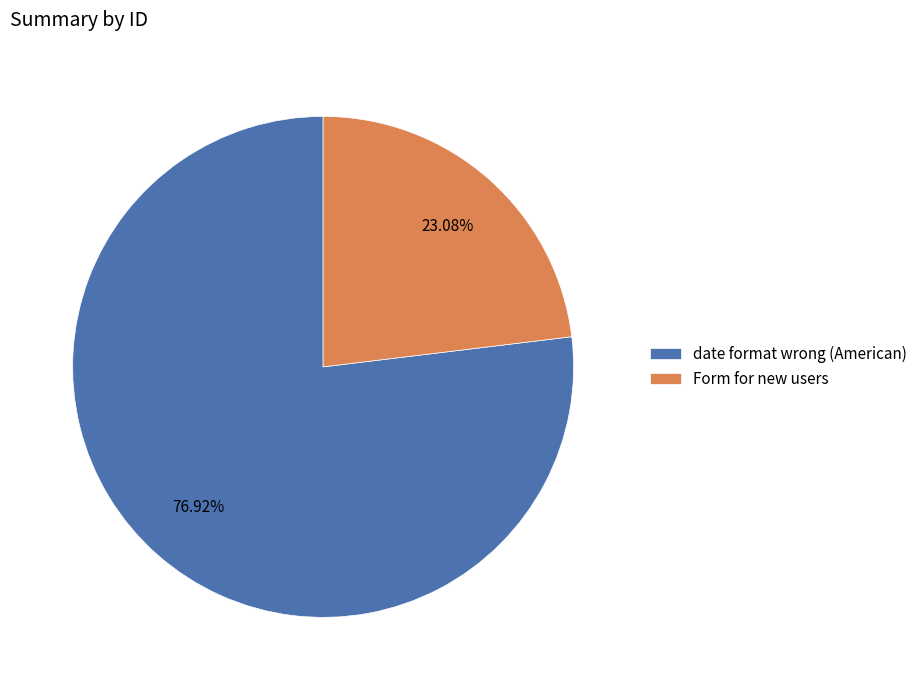

Between date format wrong (American) and Form for new users, which is larger?

date format wrong (American)